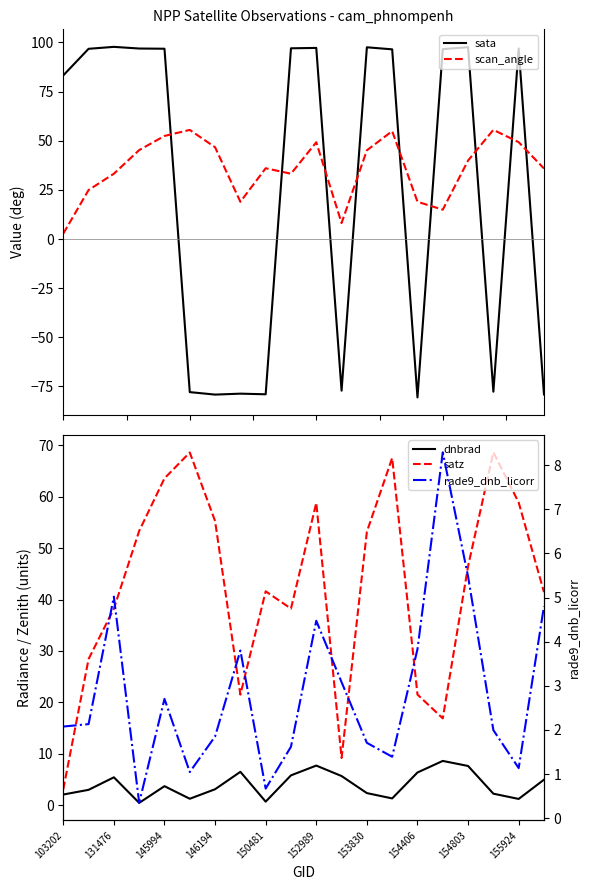

How many times do sata and scan_angle cross each other?

9